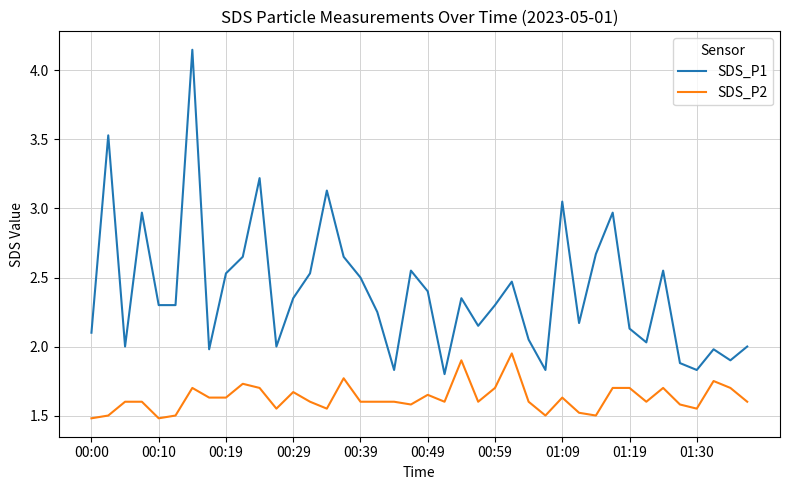

Which series has the largest total across all categories?

SDS_P1